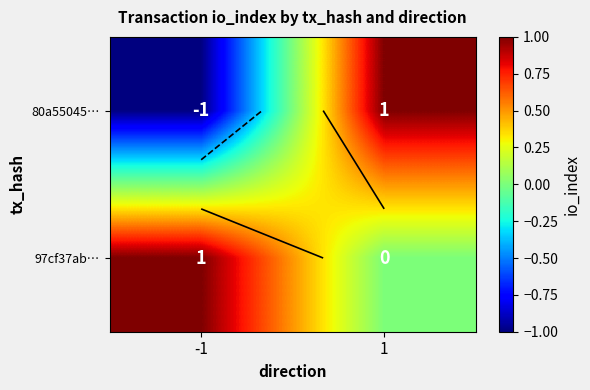

How many data points in 97cf37ab… are less than 1?

1